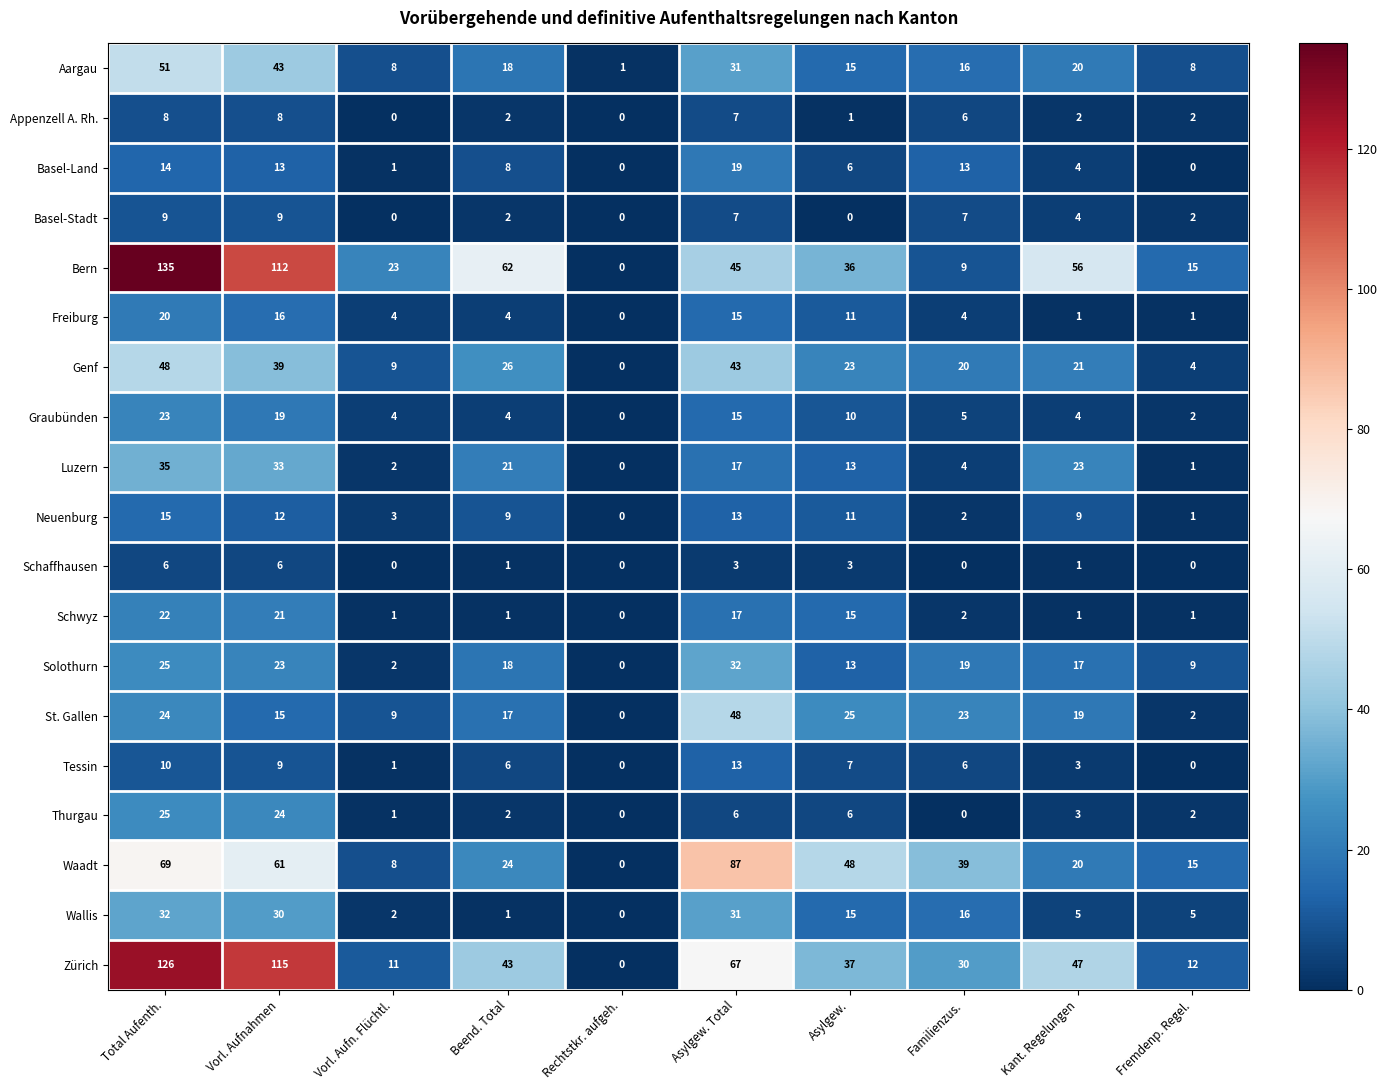

Count the number of data series in this chart.

19